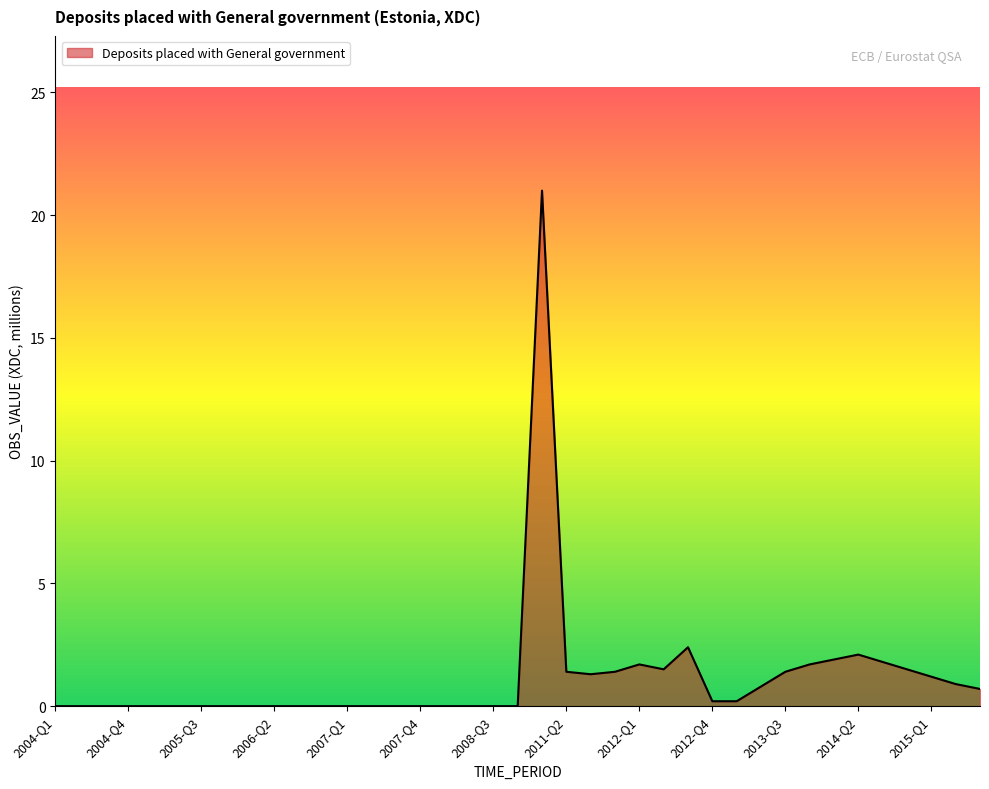

What is the difference between the maximum and minimum values?

21.0